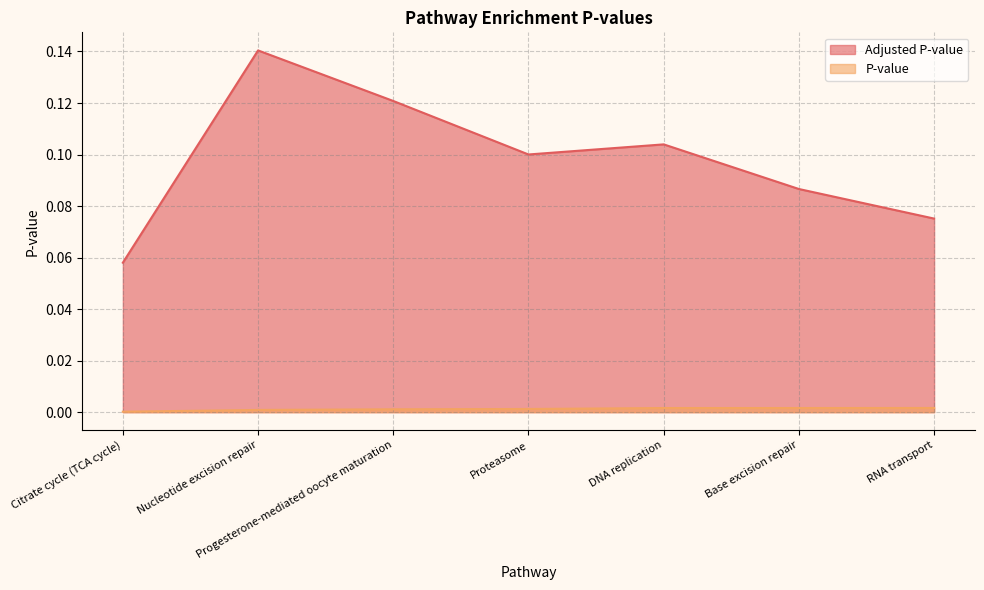

List the series in order of their peak value, lowest first.

P-value, Adjusted P-value